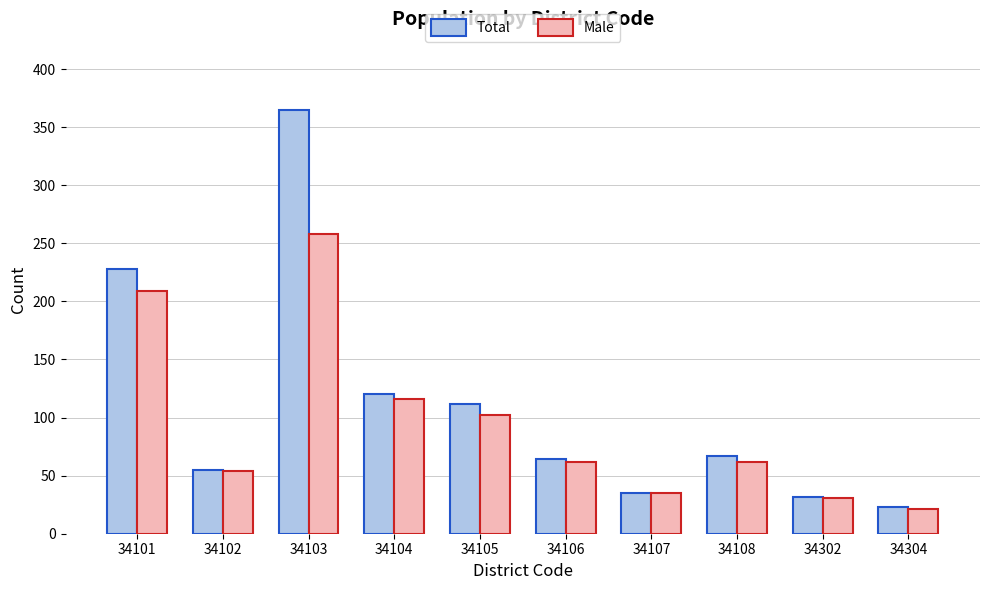

At 34104, list the series in order from smallest to largest.

Male, Total